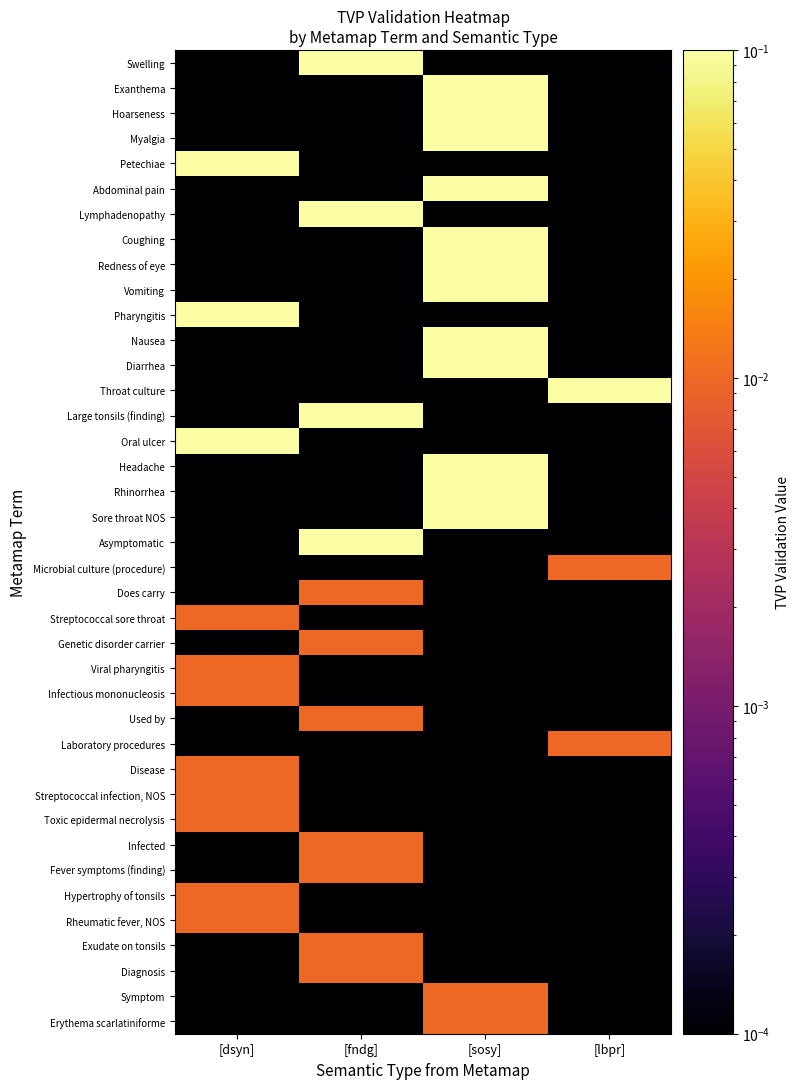

Reading right to left, transcribe all the data shown in this chart.

Swelling: [lbpr]=0.0	[sosy]=0.0	[fndg]=1.0	[dsyn]=0.0
Exanthema: [lbpr]=0.0	[sosy]=1.0	[fndg]=0.0	[dsyn]=0.0
Hoarseness: [lbpr]=0.0	[sosy]=1.0	[fndg]=0.0	[dsyn]=0.0
Myalgia: [lbpr]=0.0	[sosy]=1.0	[fndg]=0.0	[dsyn]=0.0
Petechiae: [lbpr]=0.0	[sosy]=0.0	[fndg]=0.0	[dsyn]=1.0
Abdominal pain: [lbpr]=0.0	[sosy]=1.0	[fndg]=0.0	[dsyn]=0.0
Lymphadenopathy: [lbpr]=0.0	[sosy]=0.0	[fndg]=1.0	[dsyn]=0.0
Coughing: [lbpr]=0.0	[sosy]=1.0	[fndg]=0.0	[dsyn]=0.0
Redness of eye: [lbpr]=0.0	[sosy]=1.0	[fndg]=0.0	[dsyn]=0.0
Vomiting: [lbpr]=0.0	[sosy]=1.0	[fndg]=0.0	[dsyn]=0.0
Pharyngitis: [lbpr]=0.0	[sosy]=0.0	[fndg]=0.0	[dsyn]=1.0
Nausea: [lbpr]=0.0	[sosy]=1.0	[fndg]=0.0	[dsyn]=0.0
Diarrhea: [lbpr]=0.0	[sosy]=1.0	[fndg]=0.0	[dsyn]=0.0
Throat culture: [lbpr]=1.0	[sosy]=0.0	[fndg]=0.0	[dsyn]=0.0
Large tonsils (finding): [lbpr]=0.0	[sosy]=0.0	[fndg]=1.0	[dsyn]=0.0
Oral ulcer: [lbpr]=0.0	[sosy]=0.0	[fndg]=0.0	[dsyn]=1.0
Headache: [lbpr]=0.0	[sosy]=1.0	[fndg]=0.0	[dsyn]=0.0
Rhinorrhea: [lbpr]=0.0	[sosy]=1.0	[fndg]=0.0	[dsyn]=0.0
Sore throat NOS: [lbpr]=0.0	[sosy]=1.0	[fndg]=0.0	[dsyn]=0.0
Asymptomatic: [lbpr]=0.0	[sosy]=0.0	[fndg]=1.0	[dsyn]=0.0
Microbial culture (procedure): [lbpr]=0.0	[sosy]=0.0	[fndg]=0.0	[dsyn]=0.0
Does carry: [lbpr]=0.0	[sosy]=0.0	[fndg]=0.0	[dsyn]=0.0
Streptococcal sore throat: [lbpr]=0.0	[sosy]=0.0	[fndg]=0.0	[dsyn]=0.0
Genetic disorder carrier: [lbpr]=0.0	[sosy]=0.0	[fndg]=0.0	[dsyn]=0.0
Viral pharyngitis: [lbpr]=0.0	[sosy]=0.0	[fndg]=0.0	[dsyn]=0.0
Infectious mononucleosis: [lbpr]=0.0	[sosy]=0.0	[fndg]=0.0	[dsyn]=0.0
Used by: [lbpr]=0.0	[sosy]=0.0	[fndg]=0.0	[dsyn]=0.0
Laboratory procedures: [lbpr]=0.0	[sosy]=0.0	[fndg]=0.0	[dsyn]=0.0
Disease: [lbpr]=0.0	[sosy]=0.0	[fndg]=0.0	[dsyn]=0.0
Streptococcal infection, NOS: [lbpr]=0.0	[sosy]=0.0	[fndg]=0.0	[dsyn]=0.0
Toxic epidermal necrolysis: [lbpr]=0.0	[sosy]=0.0	[fndg]=0.0	[dsyn]=0.0
Infected: [lbpr]=0.0	[sosy]=0.0	[fndg]=0.0	[dsyn]=0.0
Fever symptoms (finding): [lbpr]=0.0	[sosy]=0.0	[fndg]=0.0	[dsyn]=0.0
Hypertrophy of tonsils: [lbpr]=0.0	[sosy]=0.0	[fndg]=0.0	[dsyn]=0.0
Rheumatic fever, NOS: [lbpr]=0.0	[sosy]=0.0	[fndg]=0.0	[dsyn]=0.0
Exudate on tonsils: [lbpr]=0.0	[sosy]=0.0	[fndg]=0.0	[dsyn]=0.0
Diagnosis: [lbpr]=0.0	[sosy]=0.0	[fndg]=0.0	[dsyn]=0.0
Symptom: [lbpr]=0.0	[sosy]=0.0	[fndg]=0.0	[dsyn]=0.0
Erythema scarlatiniforme: [lbpr]=0.0	[sosy]=0.0	[fndg]=0.0	[dsyn]=0.0